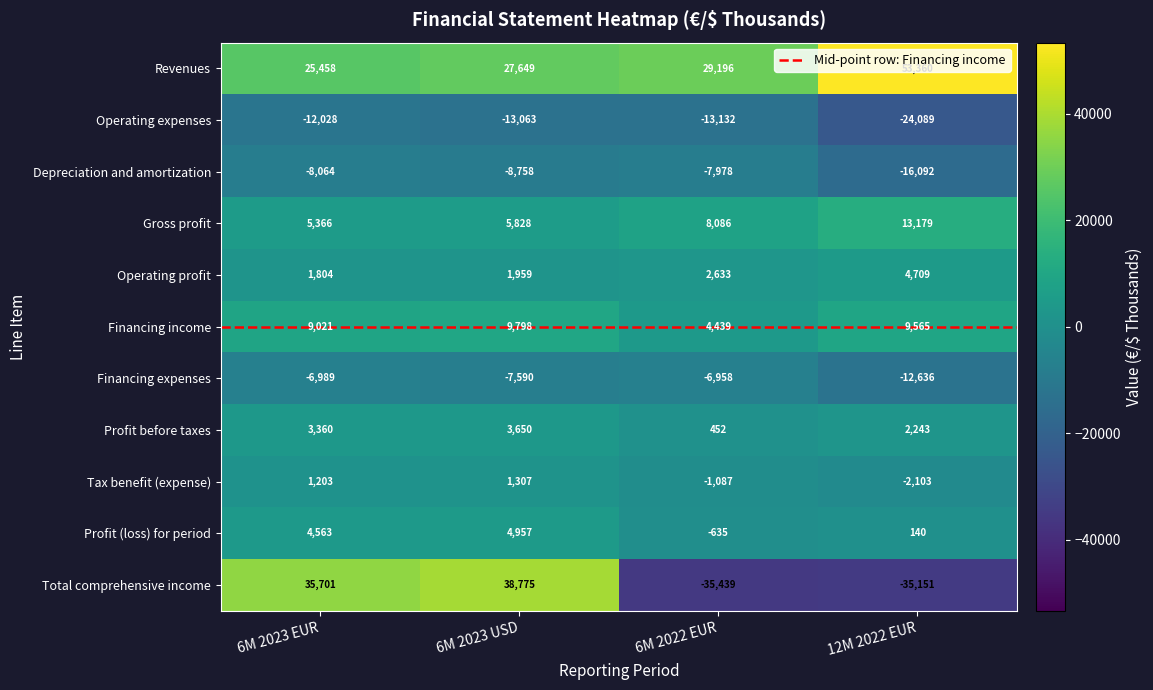

At how many categories does at least one series exceed 39653?

1